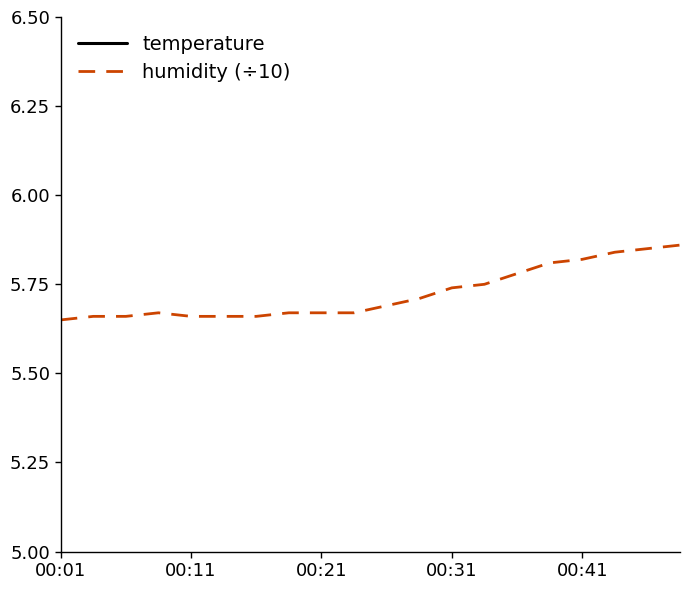

Where is humidity (÷10) nearest to the value 5?

00:01